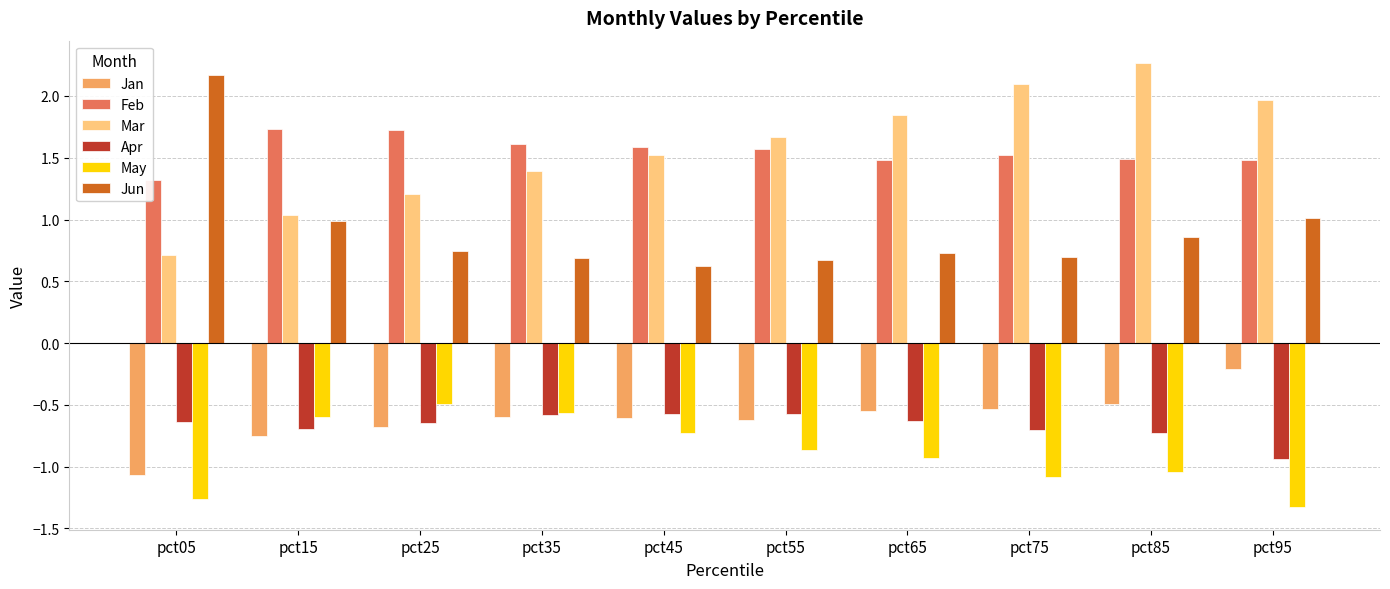

Where does the Mar series first go above 1?

pct15